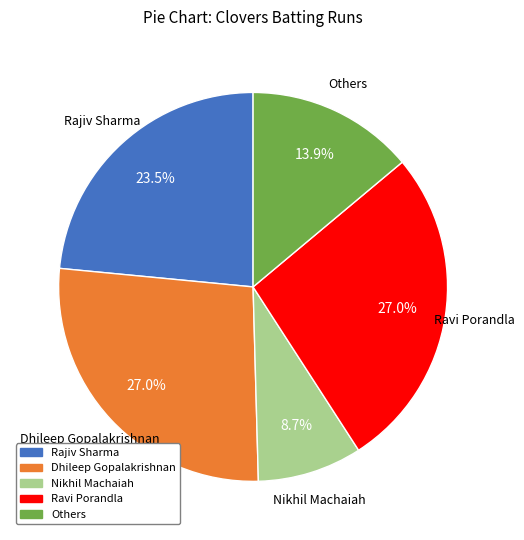

What is the smallest slice in the pie chart?

Nikhil Machaiah